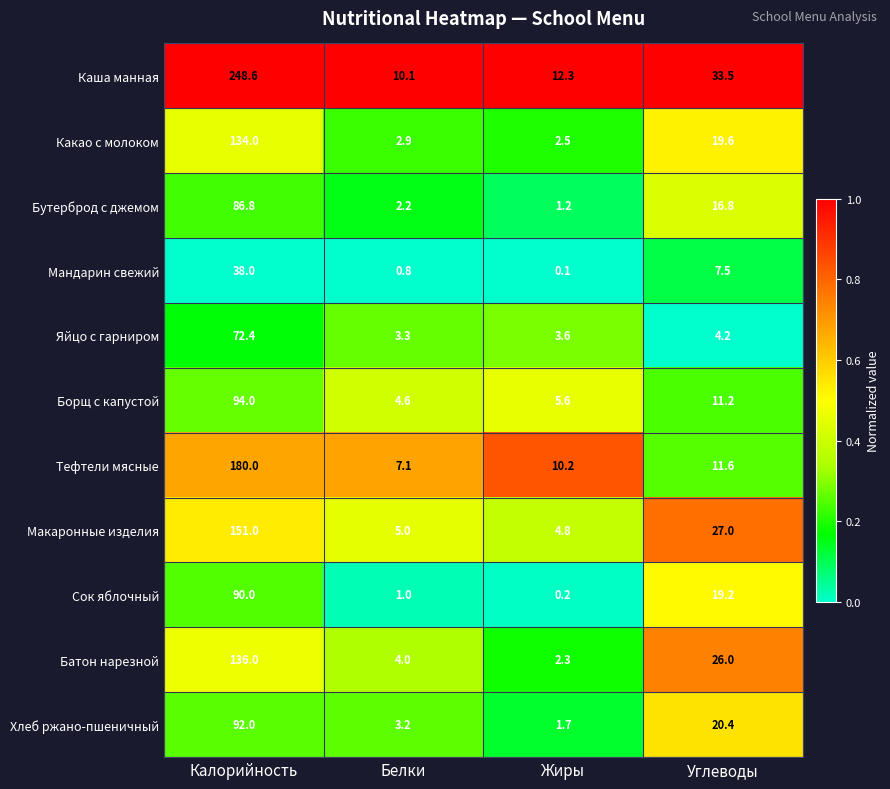

What is the difference between the second highest and minimum values in the Бутерброд с джемом series?

15.6